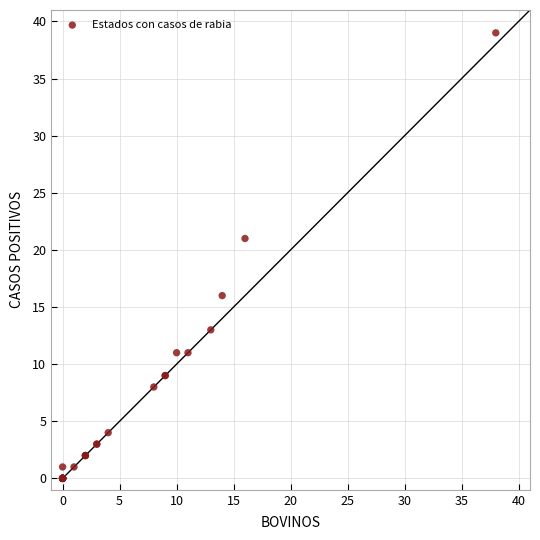

What Y value in the scatter plot is closest to 19?

21